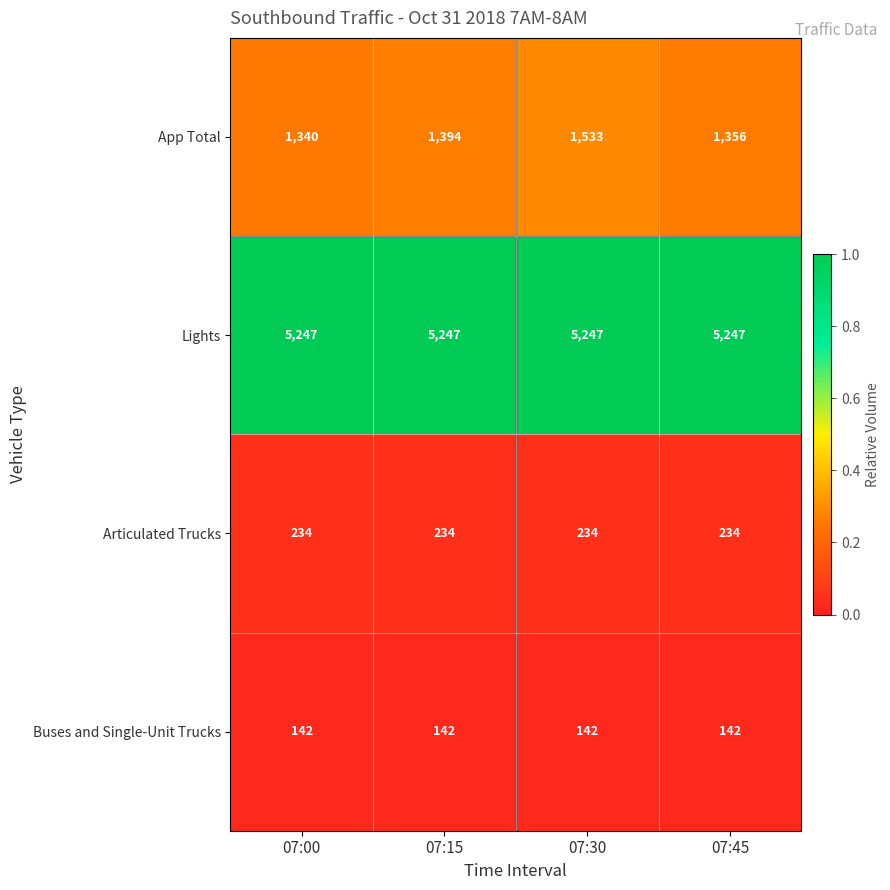

What is the total value across all series at 07:45?

6979